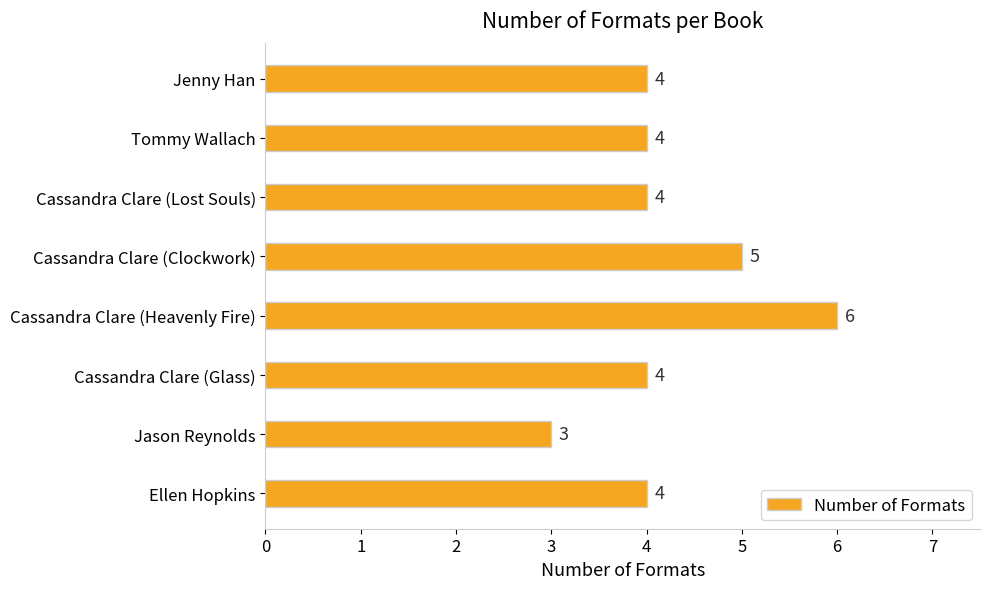

At which category does the chart reach its peak across all series?

Cassandra Clare (Heavenly Fire)